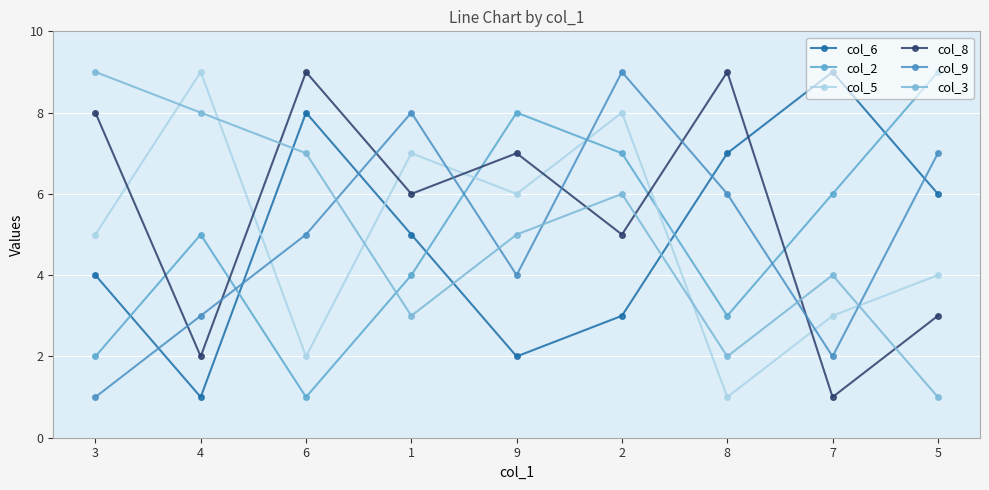

Reading left to right, transcribe all the data shown in this chart.

col_6: 3=4	4=1	6=8	1=5	9=2	2=3	8=7	7=9	5=6
col_2: 3=2	4=5	6=1	1=4	9=8	2=7	8=3	7=6	5=9
col_5: 3=5	4=9	6=2	1=7	9=6	2=8	8=1	7=3	5=4
col_8: 3=8	4=2	6=9	1=6	9=7	2=5	8=9	7=1	5=3
col_9: 3=1	4=3	6=5	1=8	9=4	2=9	8=6	7=2	5=7
col_3: 3=9	4=8	6=7	1=3	9=5	2=6	8=2	7=4	5=1